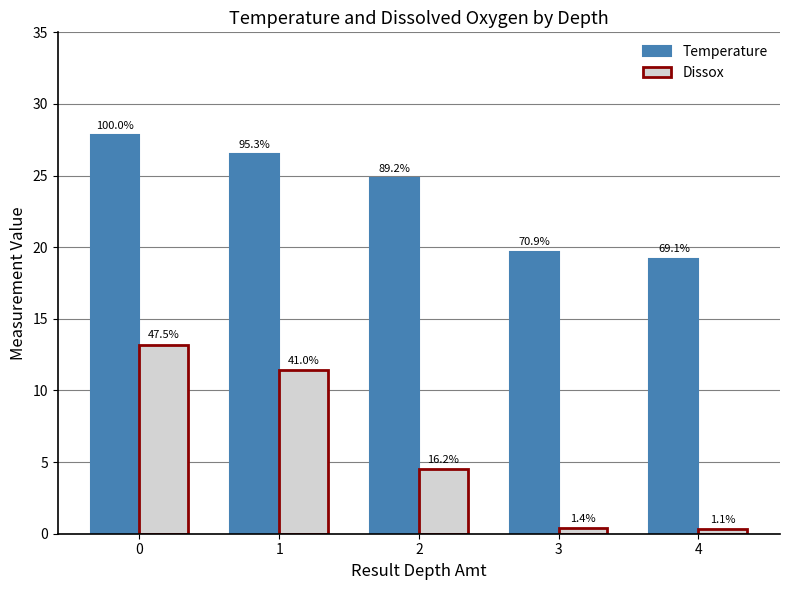

Does the chart contain stacked bars?

No